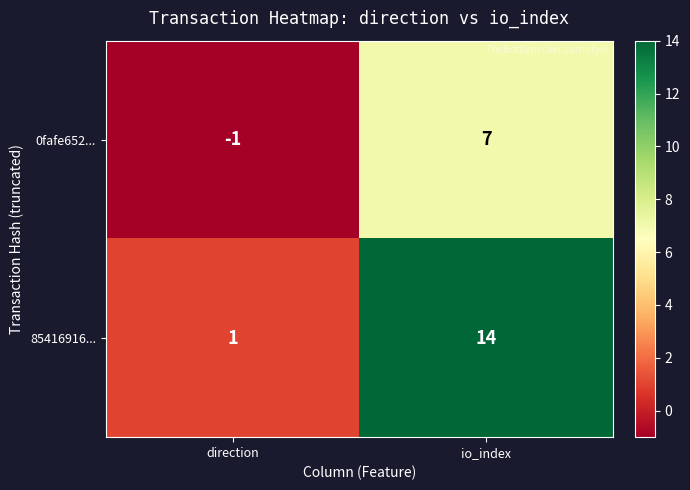

What is the total value across all series at io_index?

21